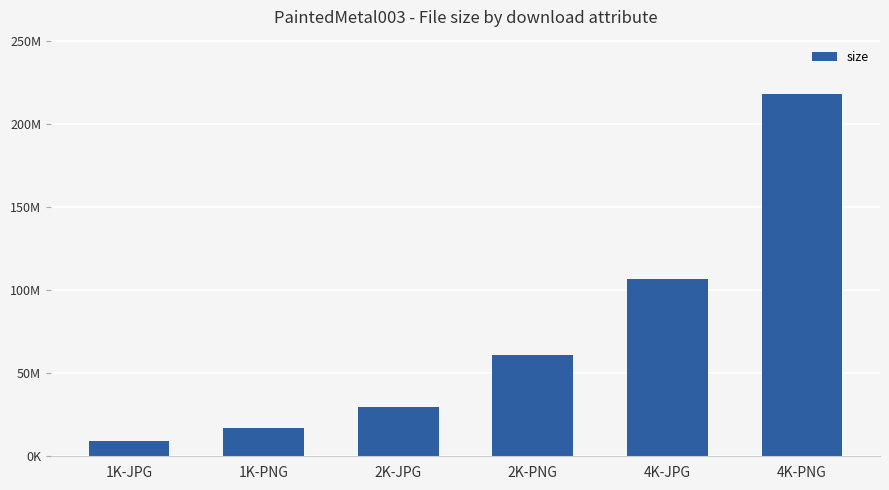

Does the chart contain any negative values?

No